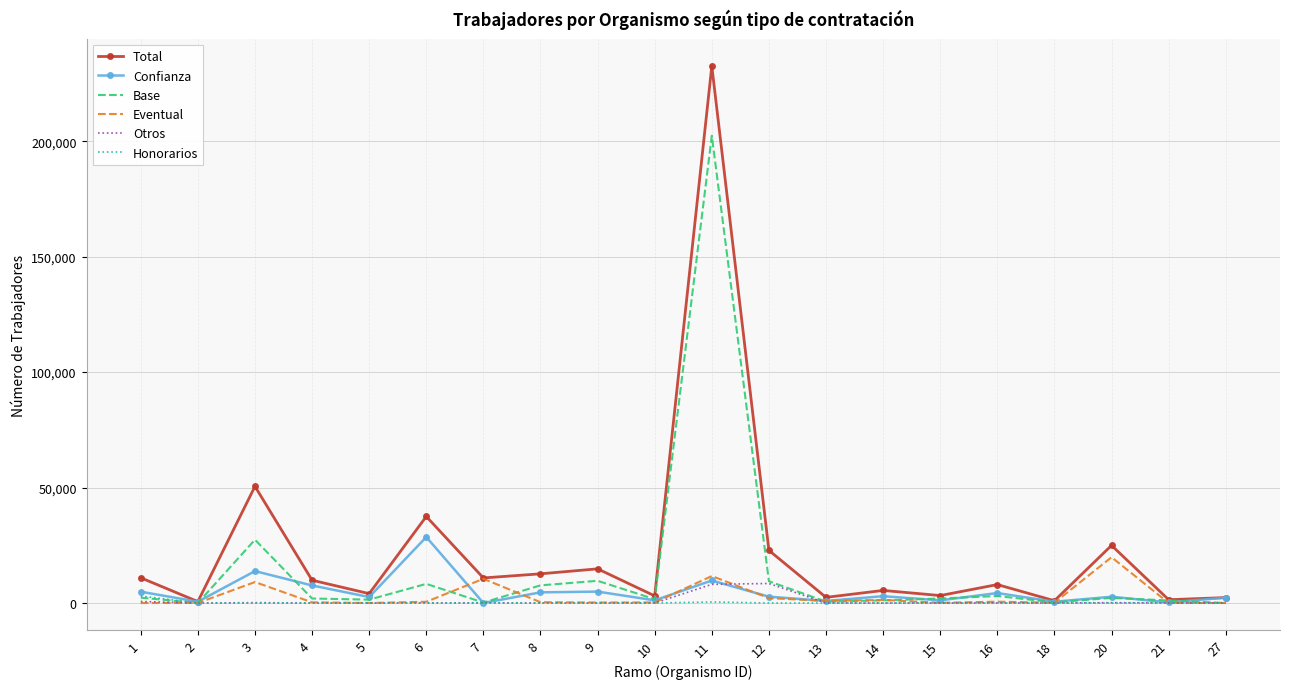

At which category is the sum across all series the highest?

11